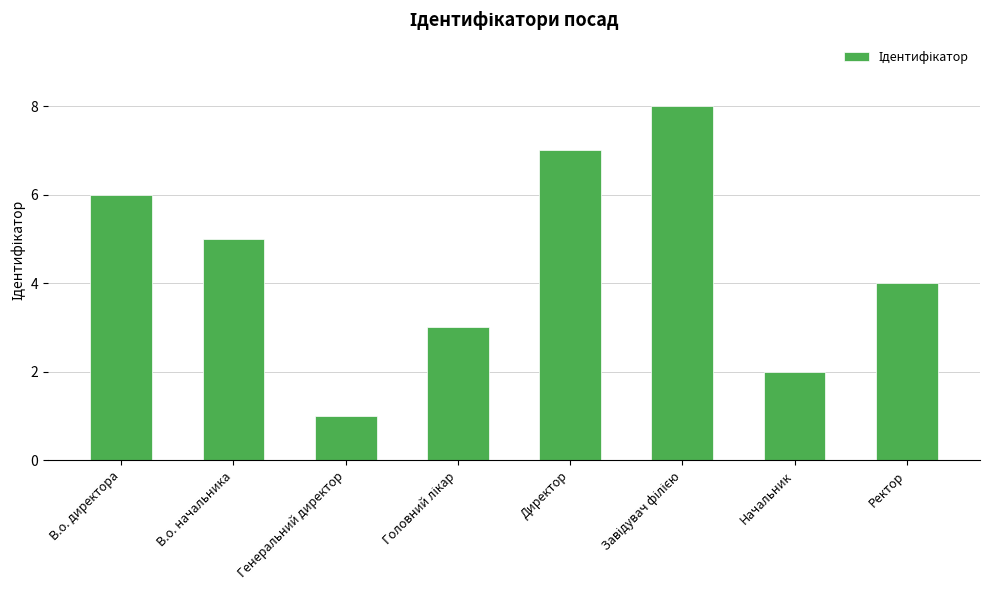

Which label corresponds to the smallest value in the chart?

Генеральний директор